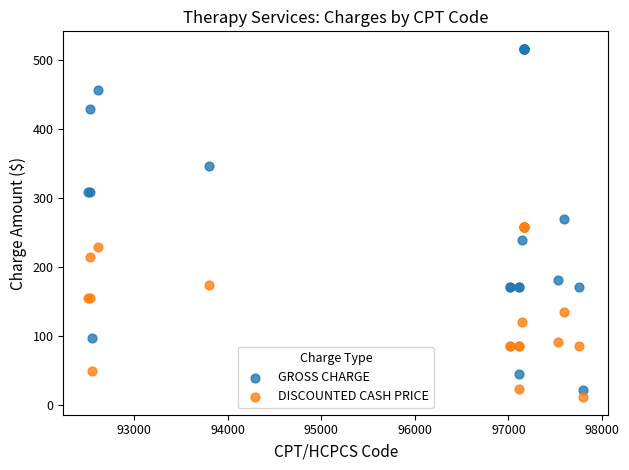

What are all the series names shown in the legend?

GROSS CHARGE, DISCOUNTED CASH PRICE